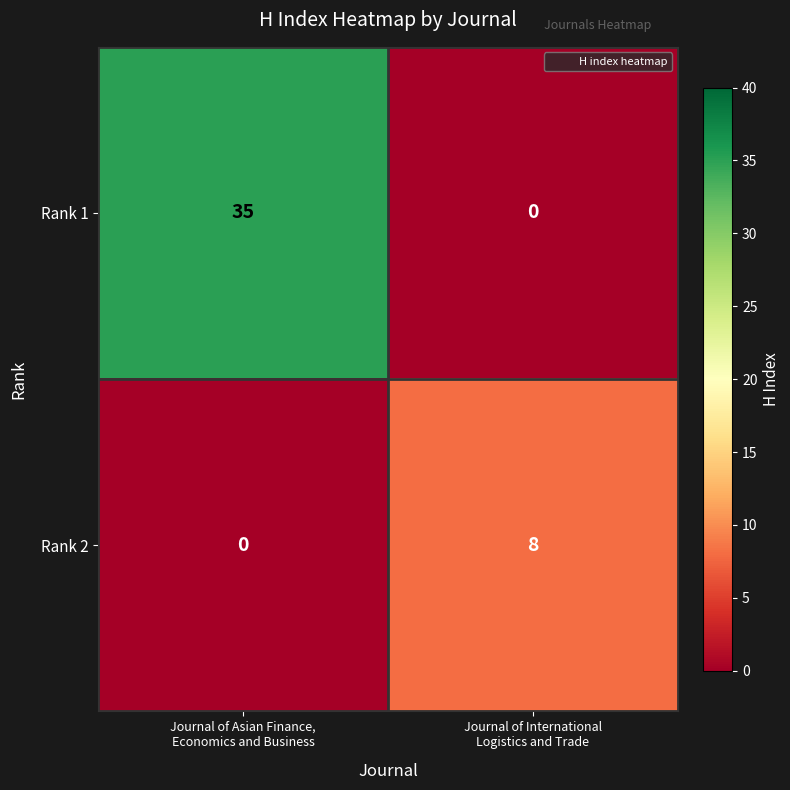

Between Journal of Asian Finance,
Economics and Business and Journal of International
Logistics and Trade, which series saw the biggest shift?

Rank 1